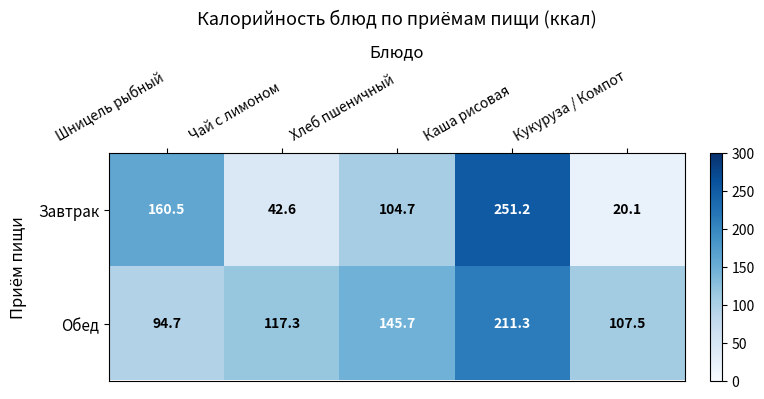

At which category is the sum across all series the highest?

Каша рисовая